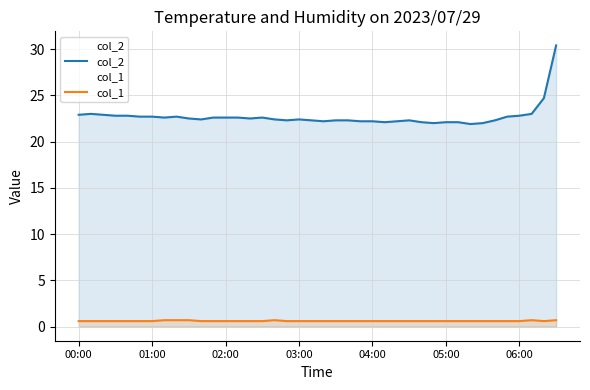

Which series has the widest spread of values?

col_2